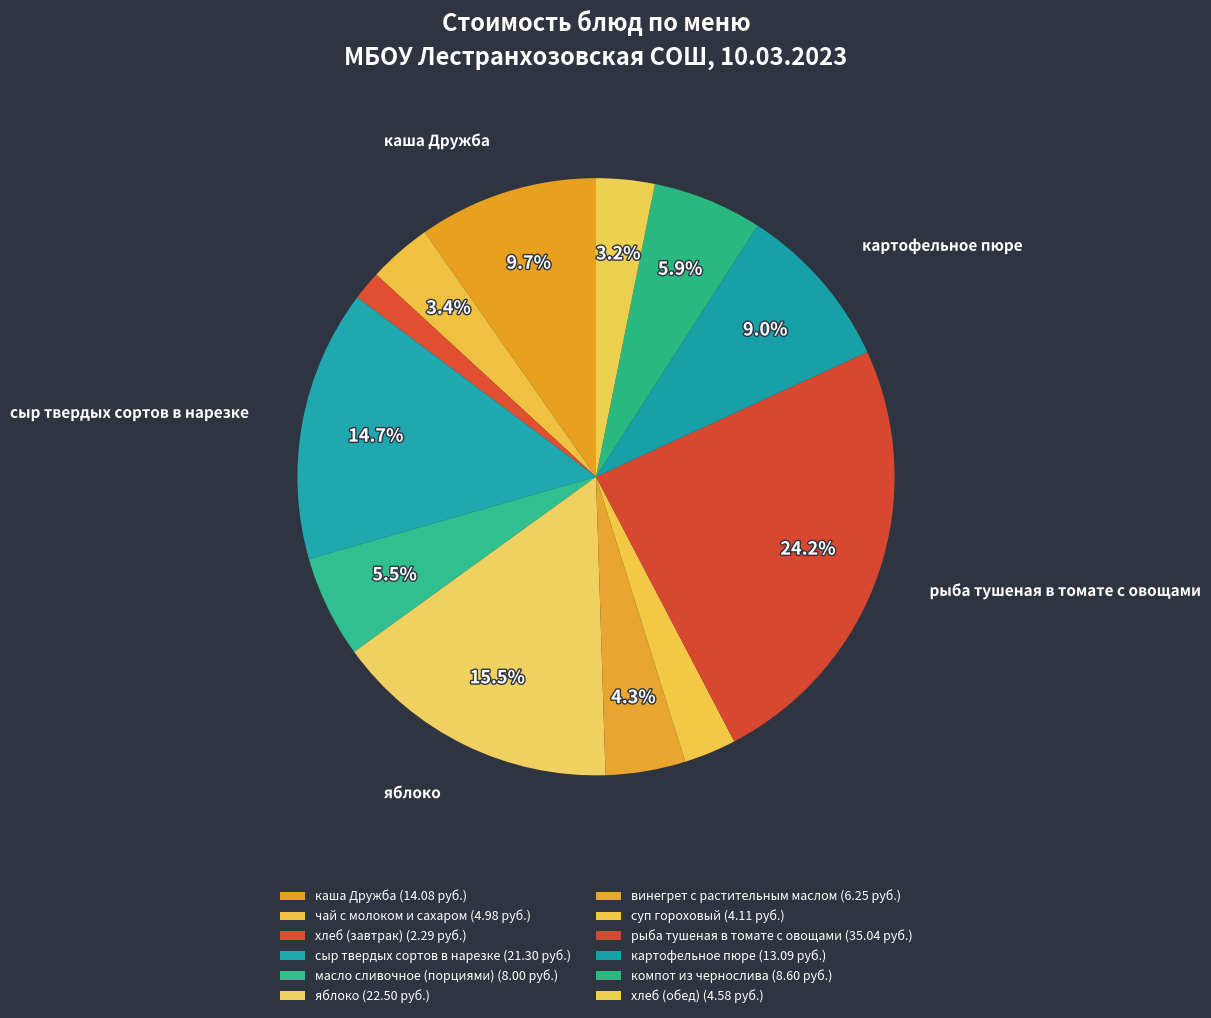

What percentage is the чай с молоком и сахаром slice, to the nearest percent?

3%